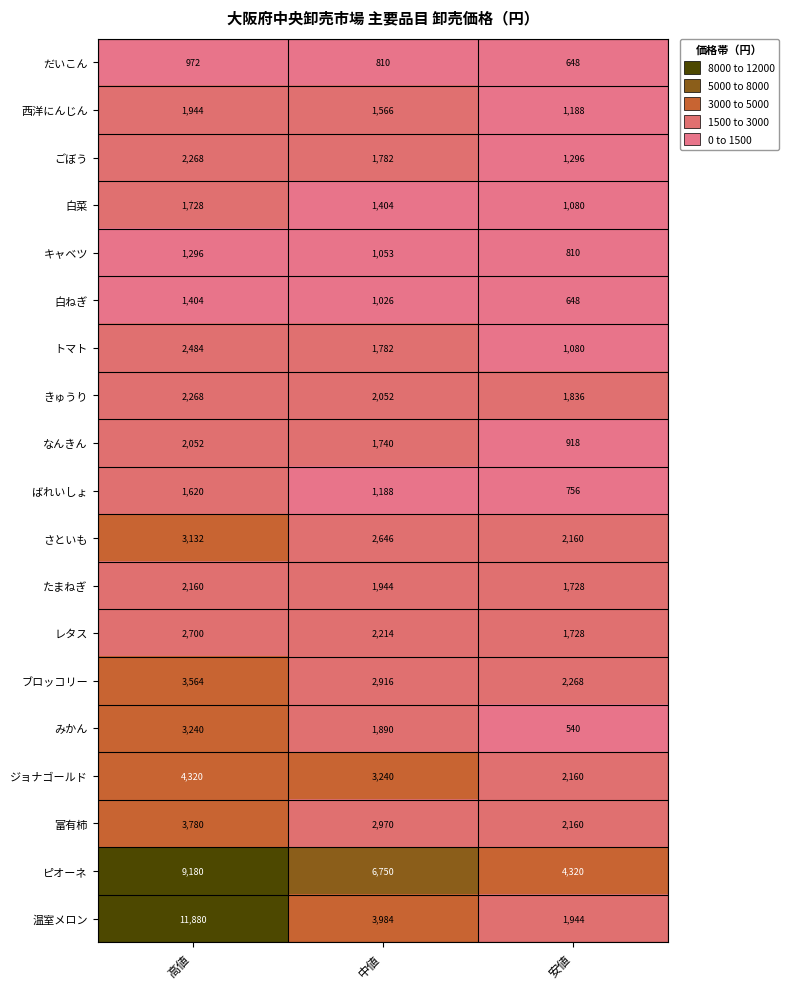

At which category is the sum across all series the highest?

高値